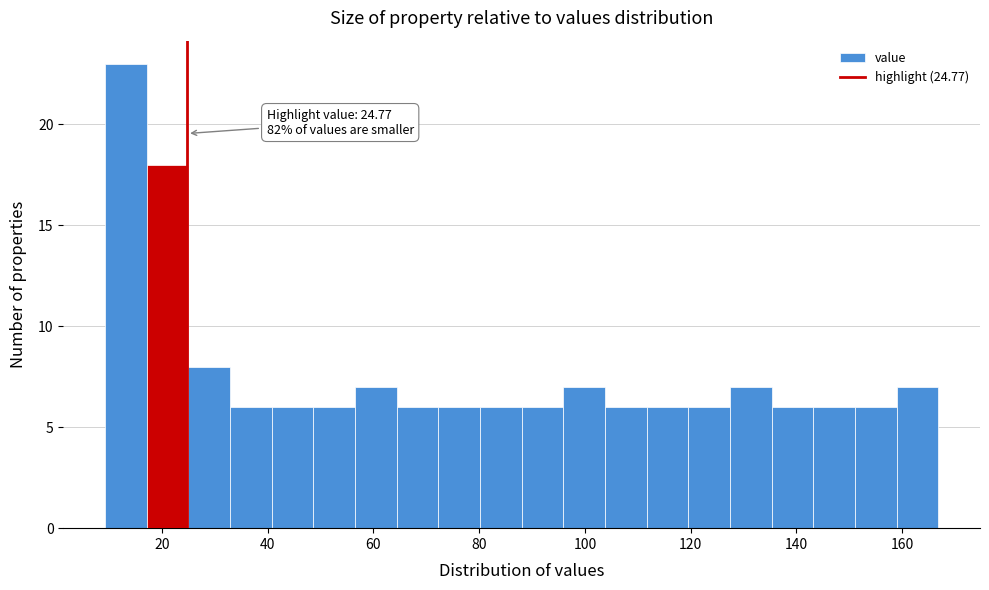

Read against the x-axis, roughly where is the centre of the tallest bar?

14